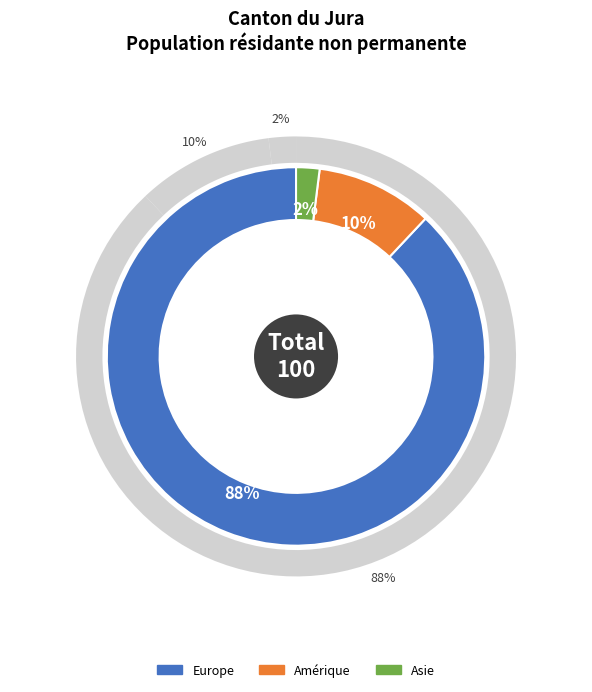

Which slice is the largest?

Europe